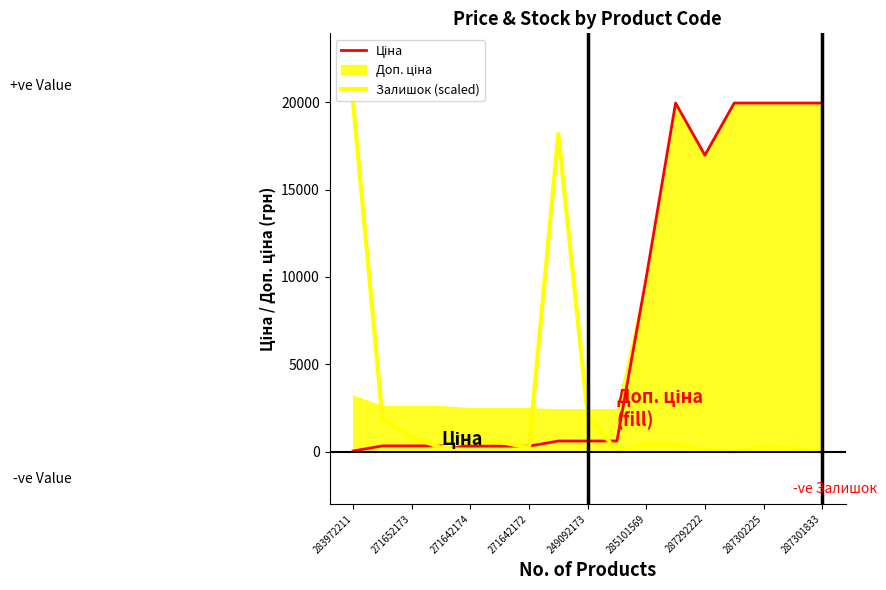

True or false: Залишок (scaled) and Ціна intersect in this chart.

True